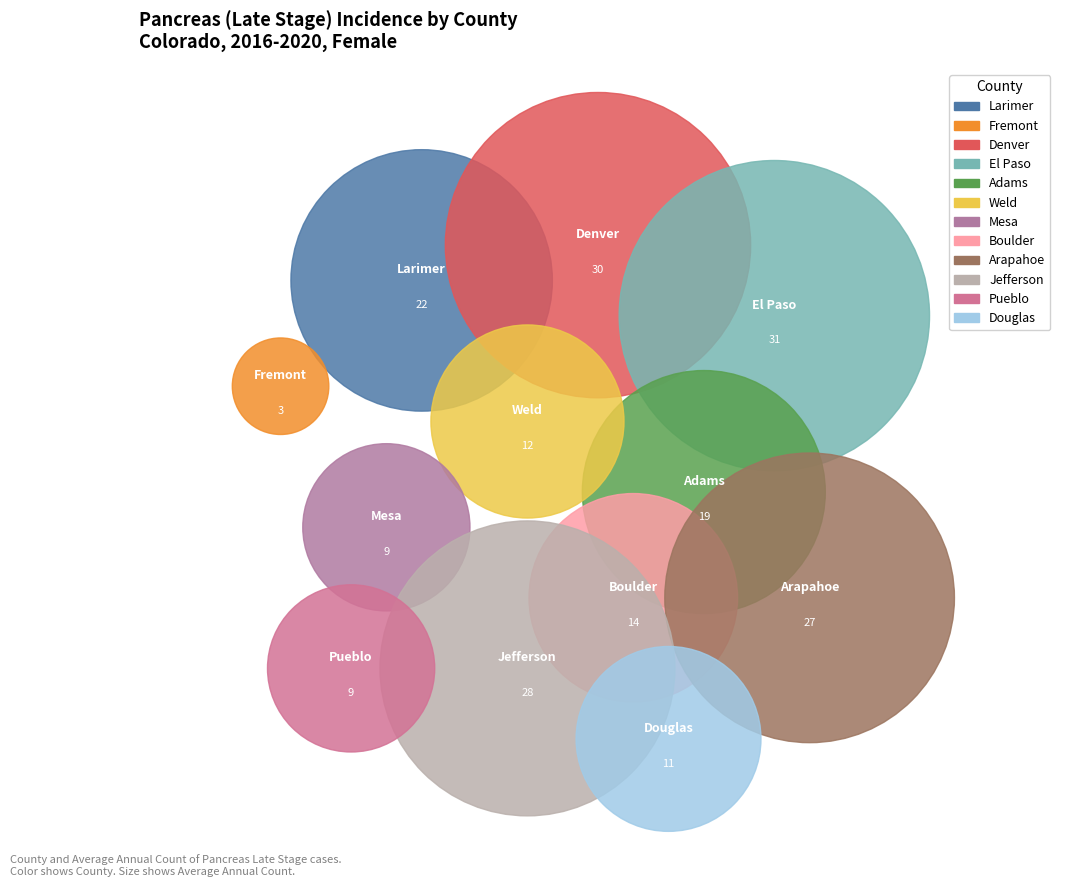

Is there a majority slice in this chart?

No